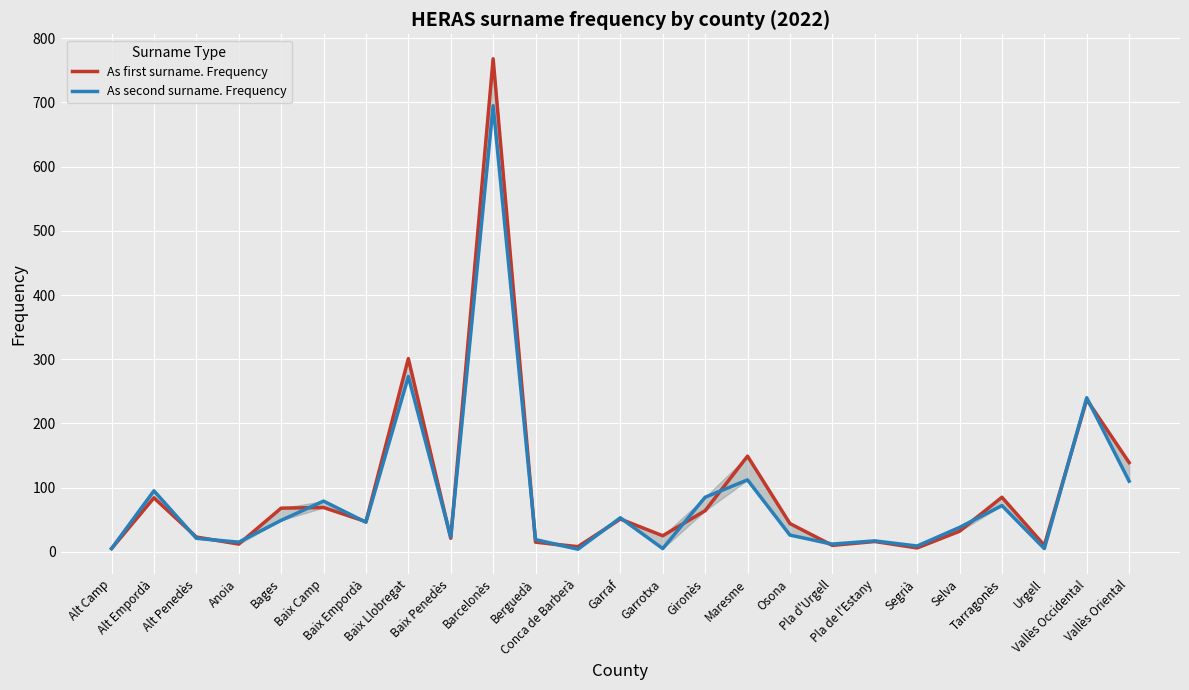

True or false: As second surname. Frequency has a value of 19 at Berguedà.

True